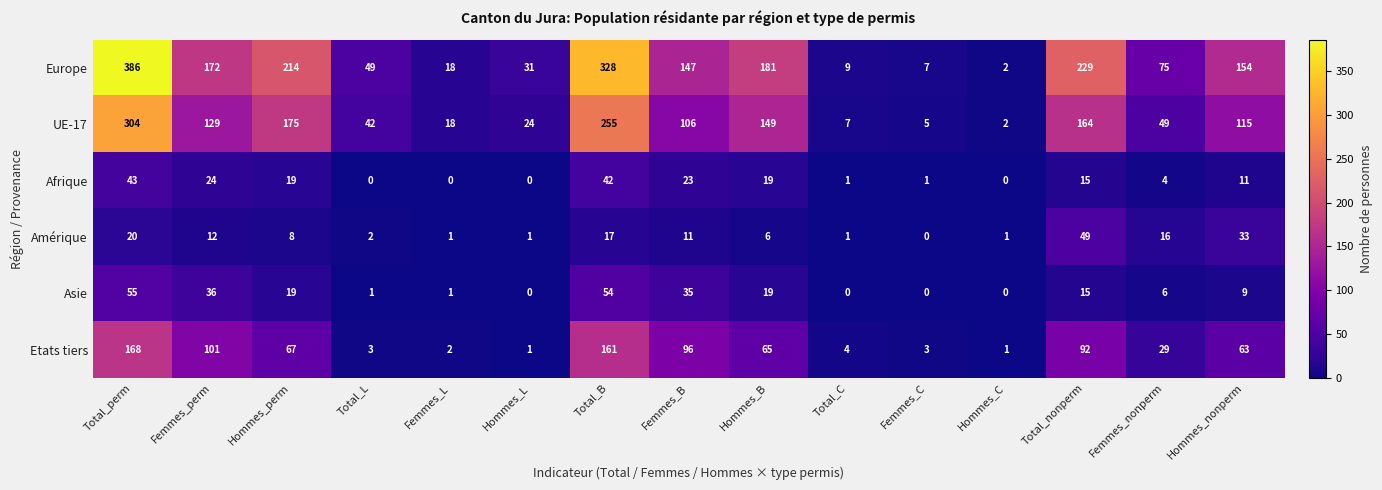

Rank the categories by Europe value from lowest to highest.

Hommes_C, Femmes_C, Total_C, Femmes_L, Hommes_L, Total_L, Femmes_nonperm, Femmes_B, Hommes_nonperm, Femmes_perm, Hommes_B, Hommes_perm, Total_nonperm, Total_B, Total_perm